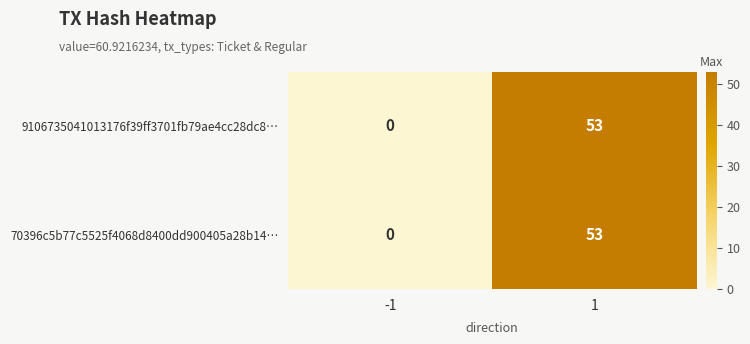

What is the difference between the 9106735041013176f39ff3701fb79ae4cc28dc8… values at -1 and 1?

53